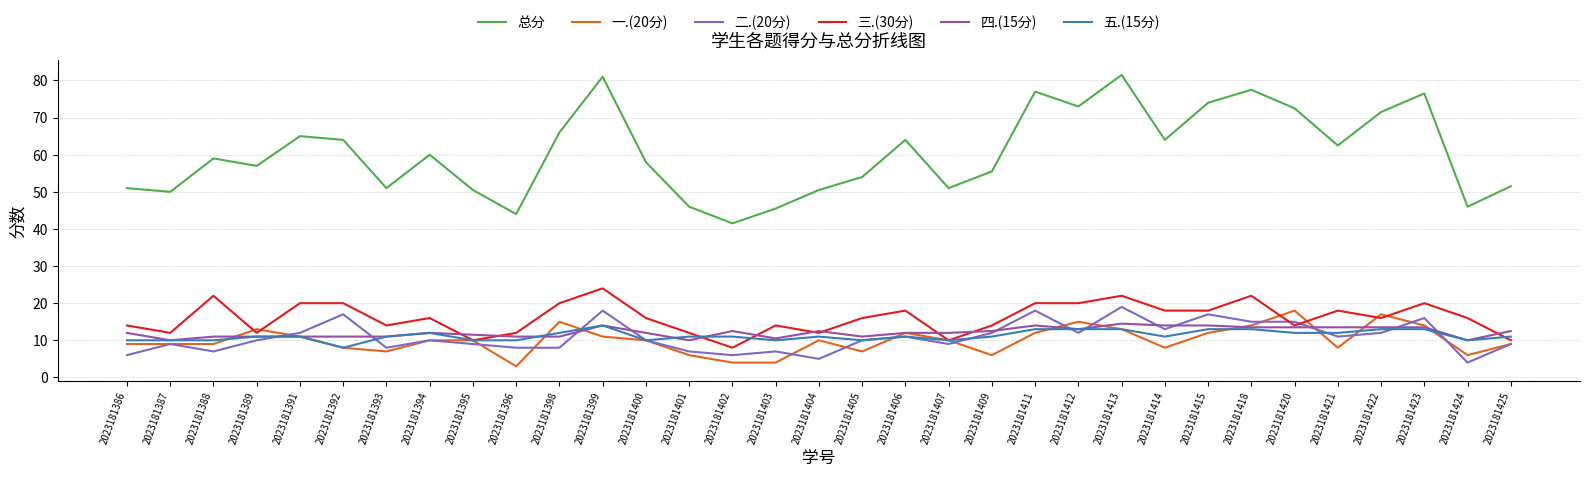

What is the total value across all series at 2023181418?

155.0